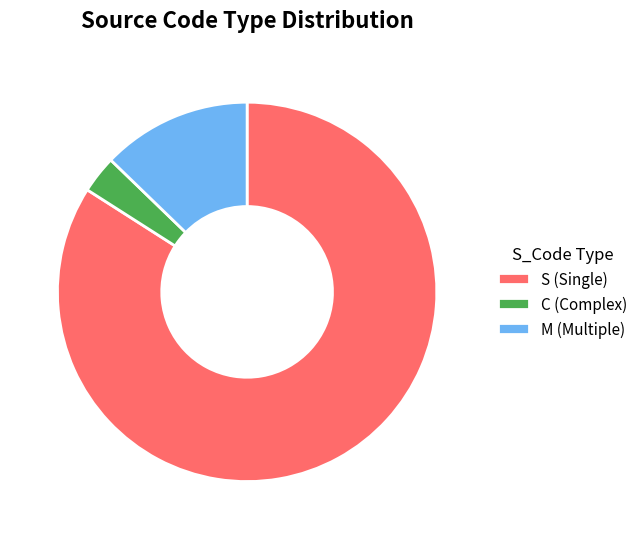

Which slice is the smallest?

C